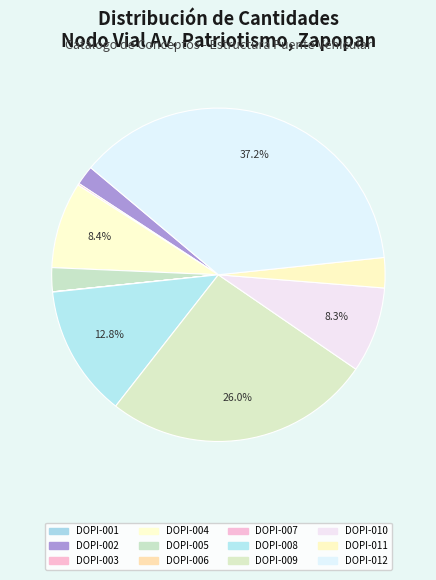

Combined, do DOPI-006 and DOPI-003 account for over 50%?

No